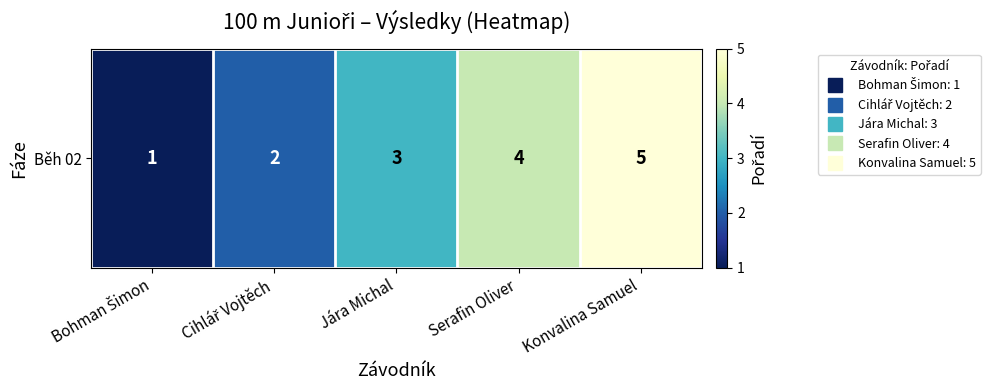

How many series are shown in this chart?

1